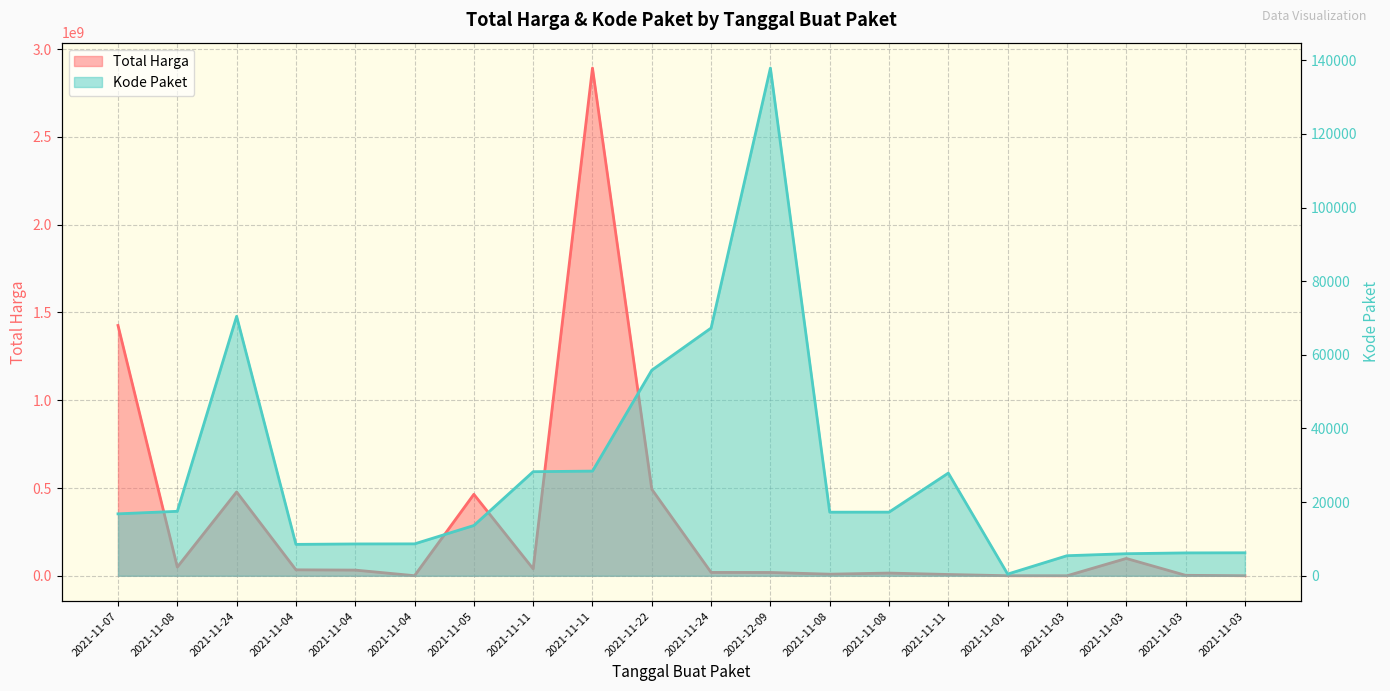

Between 2021-11-08 and 2021-11-03, which is larger?

2021-11-08